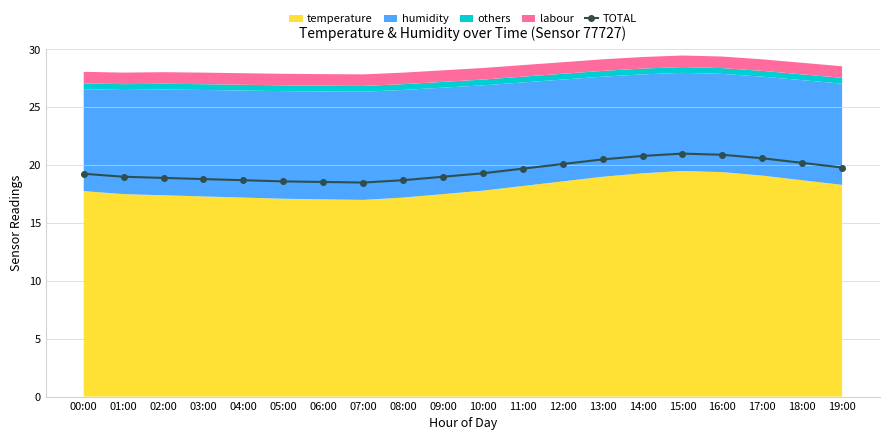

Does the chart display data point markers on the line(s)?

Yes